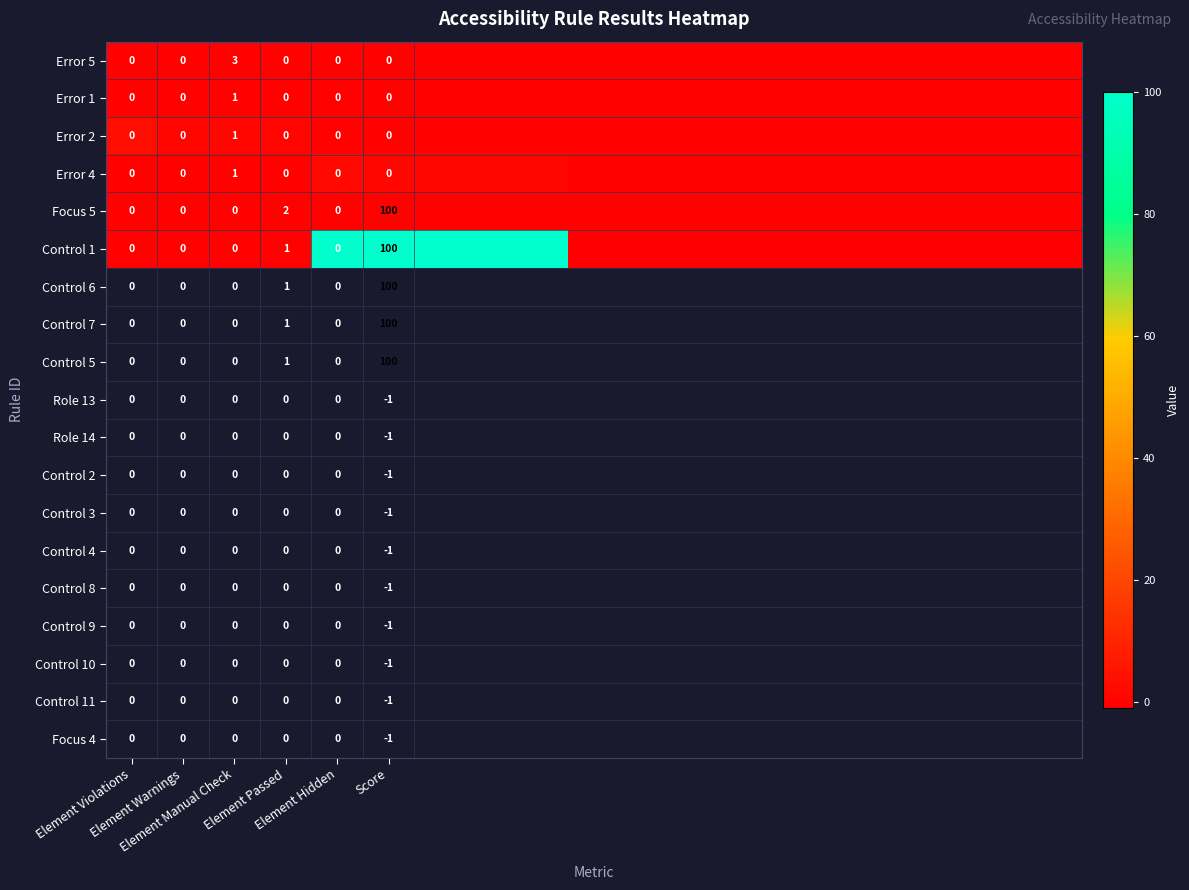

Which label corresponds to the smallest value in the chart?

9